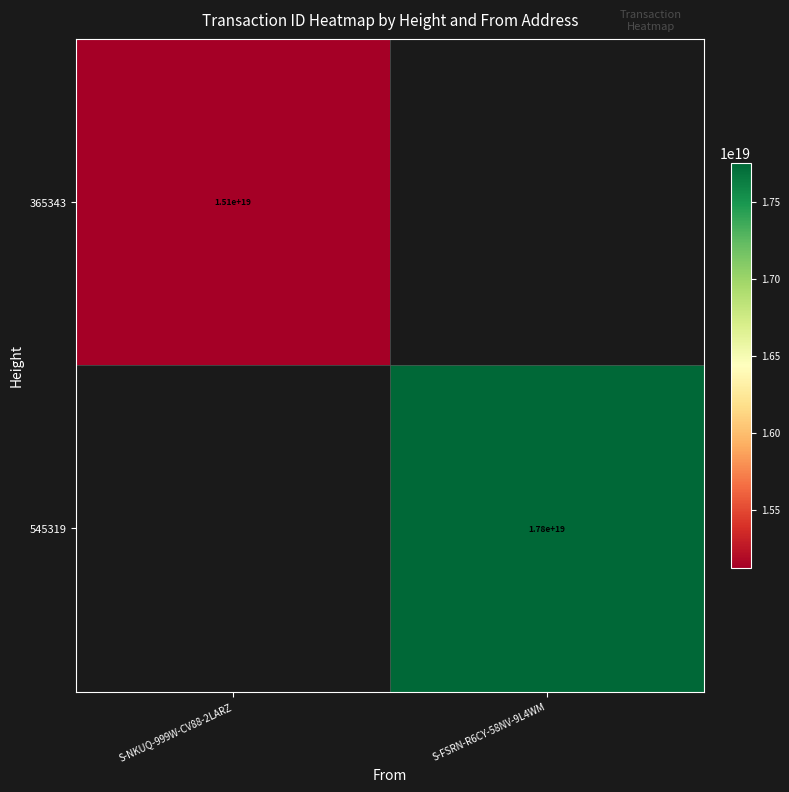

What is the highest value of the 365343 series?

15122358813937324032.0